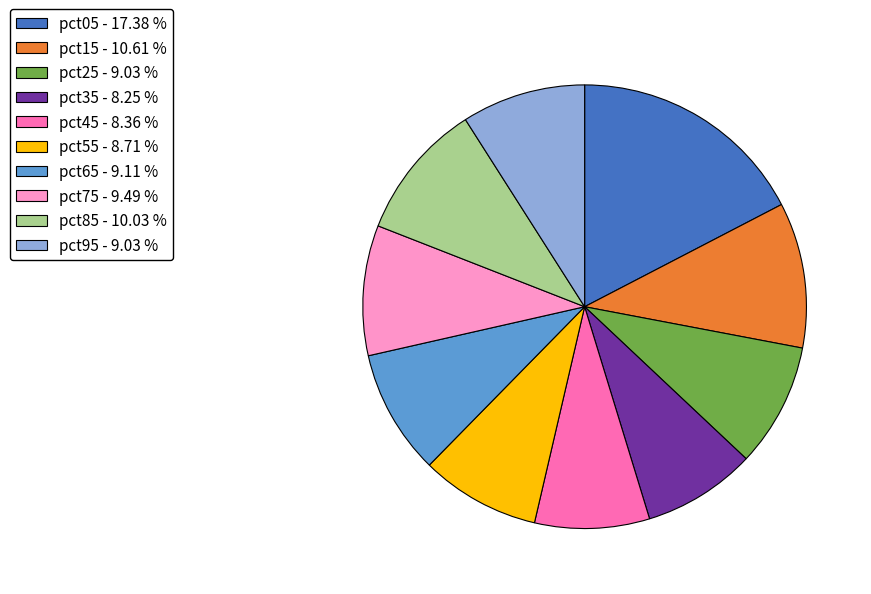

Does pct65 account for over 50% of the chart?

No